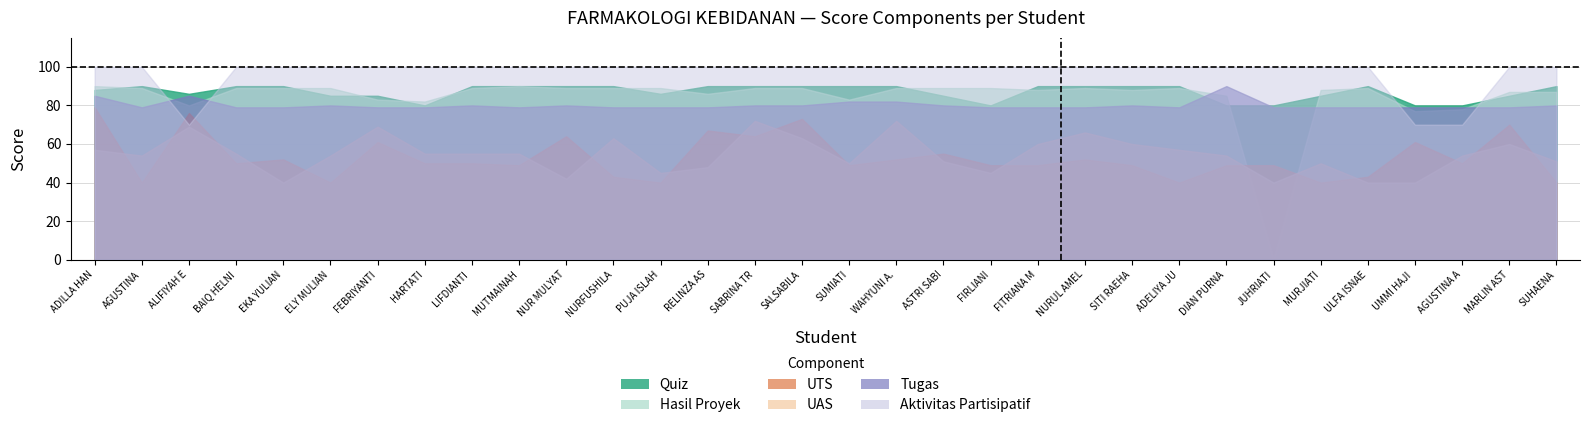

What is the maximum value shown in the chart?

100